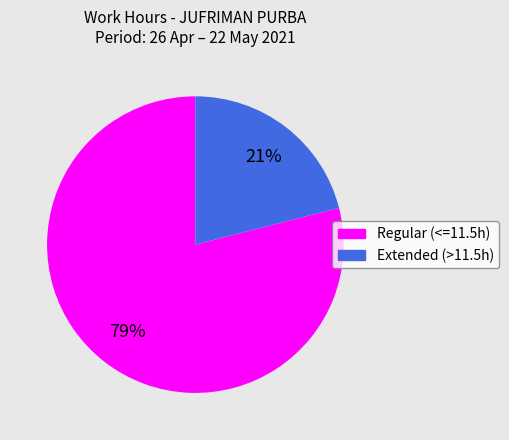

To the nearest percent, what is the average slice percentage?

50%